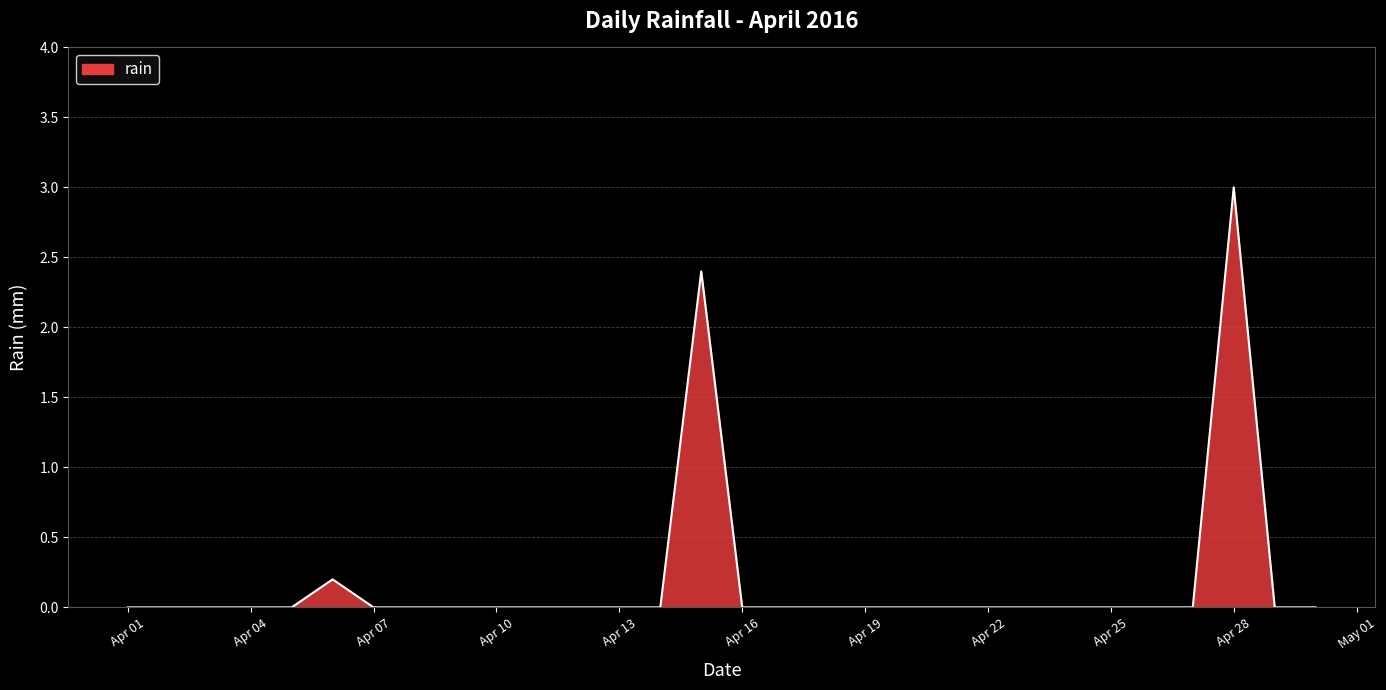

What is the greatest value displayed?

3.0